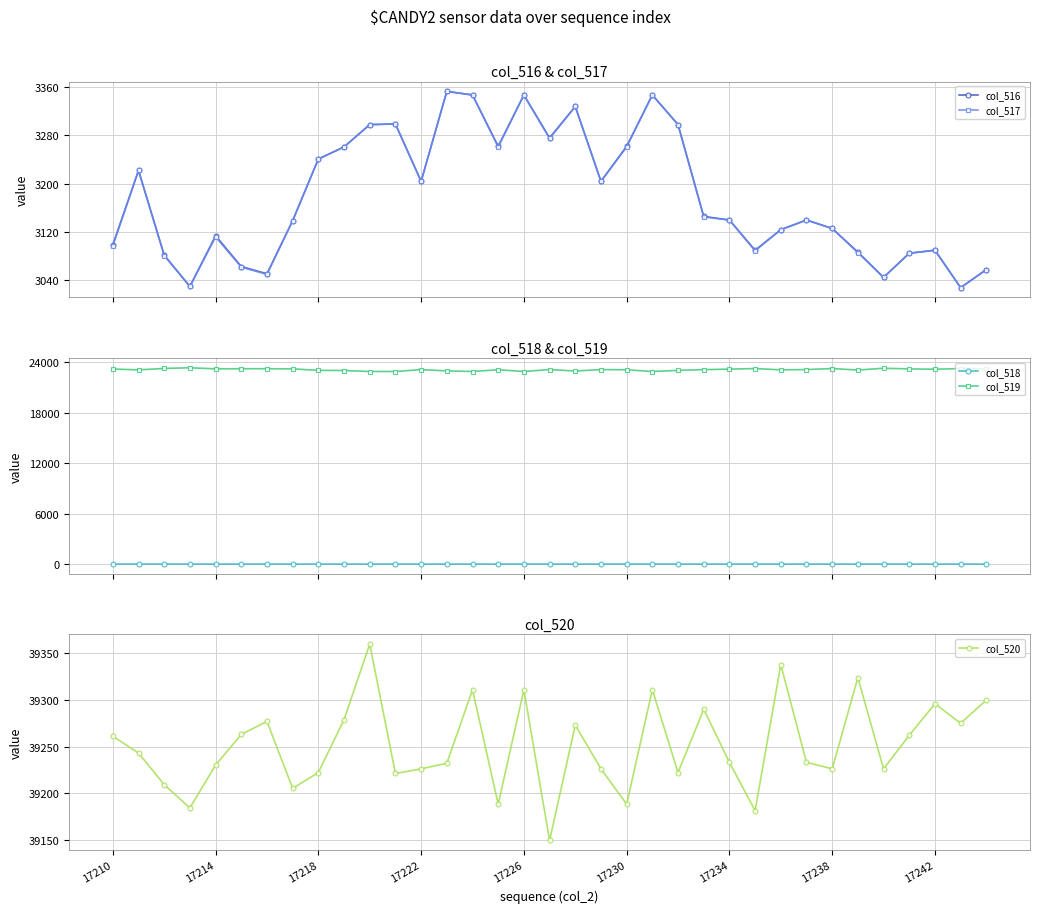

What is the value of the col_516 point at the 35th from the left?

3058